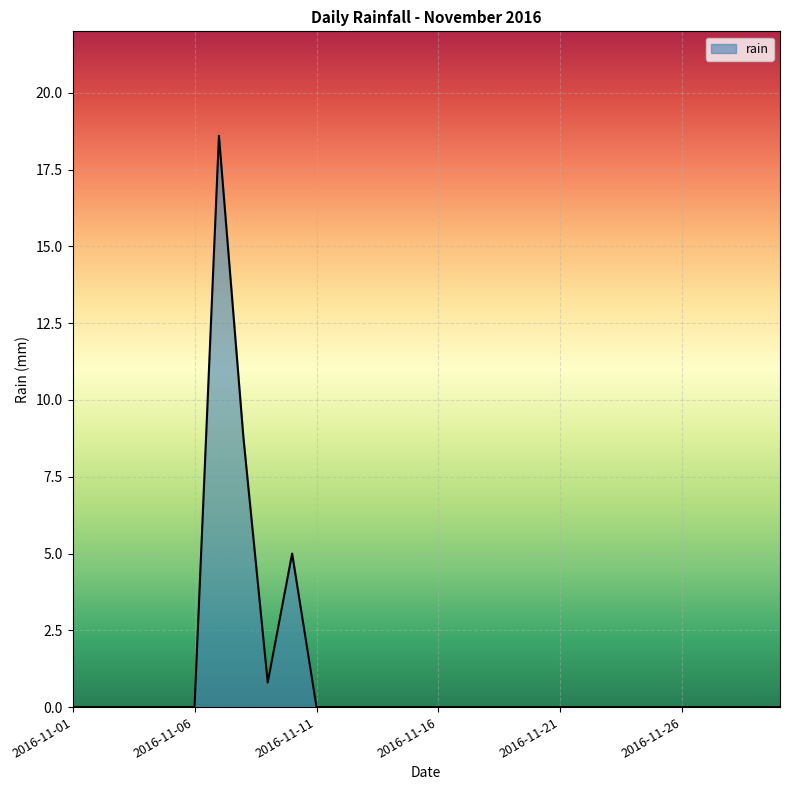

What is the greatest value displayed?

18.6